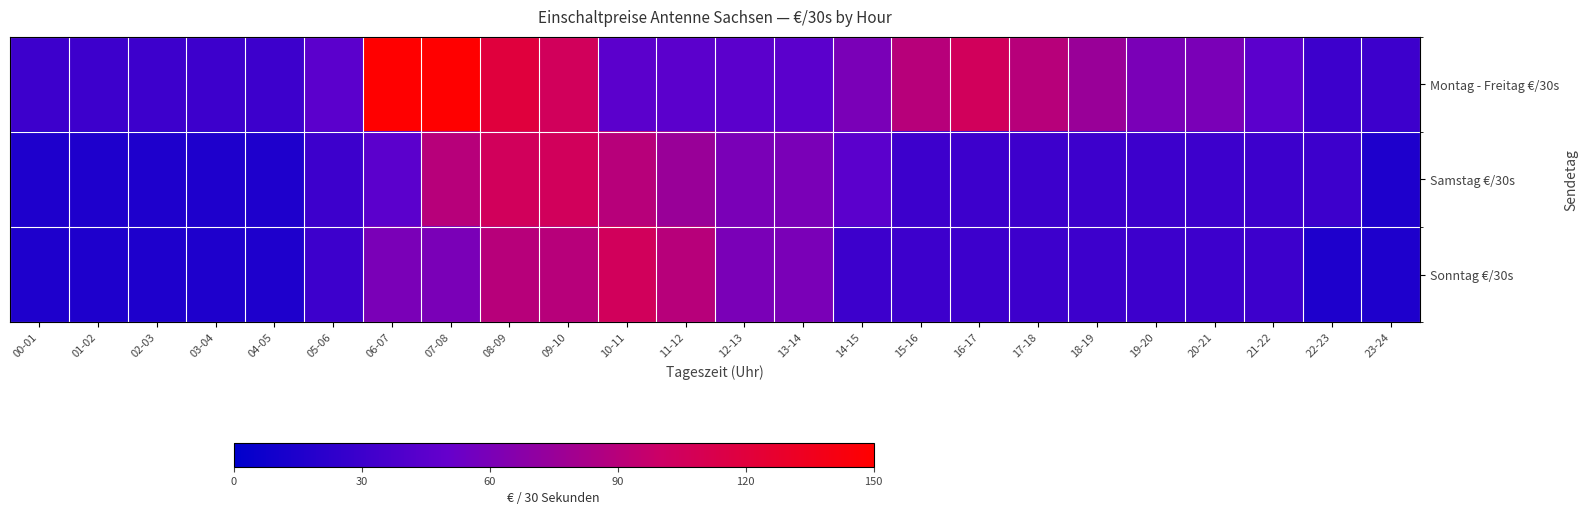

At which category is the sum across all series the highest?

08-09